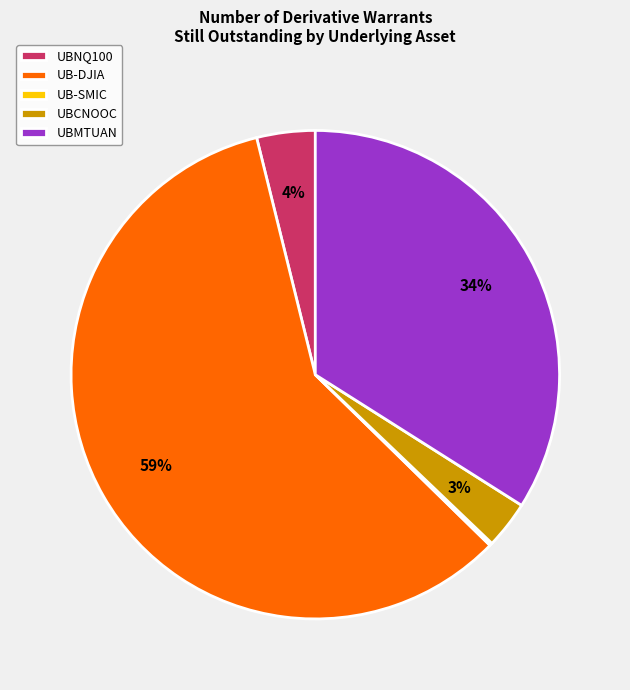

To the nearest percent, what is the difference between the largest and smallest slice percentages?

59%